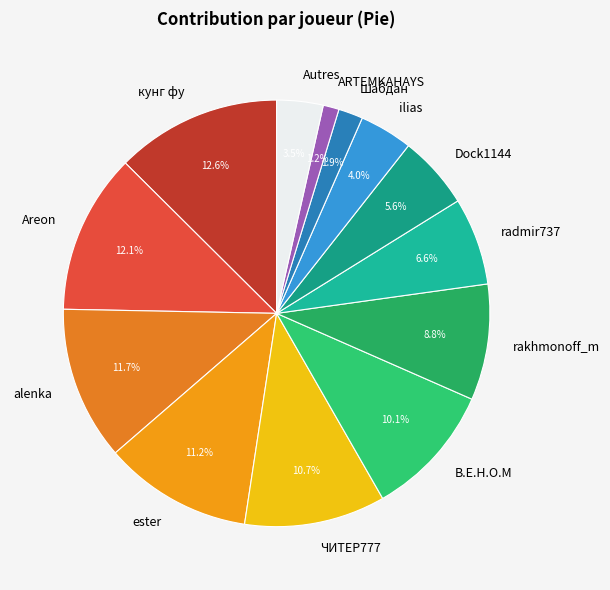

To the nearest percent, what portion does кунг фу represent?

13%